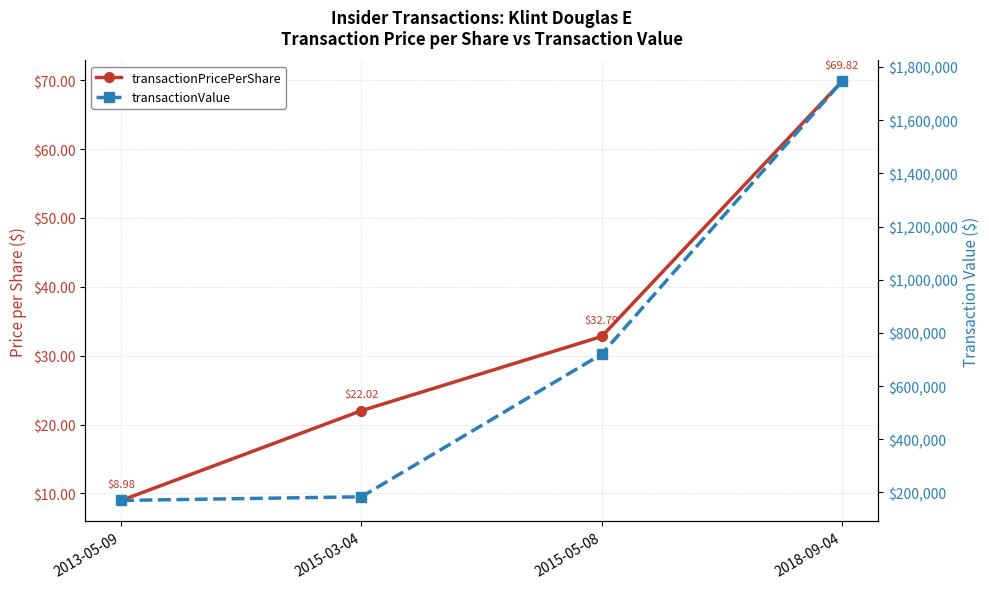

What is the highest value of the transactionValue series?

1745500.0